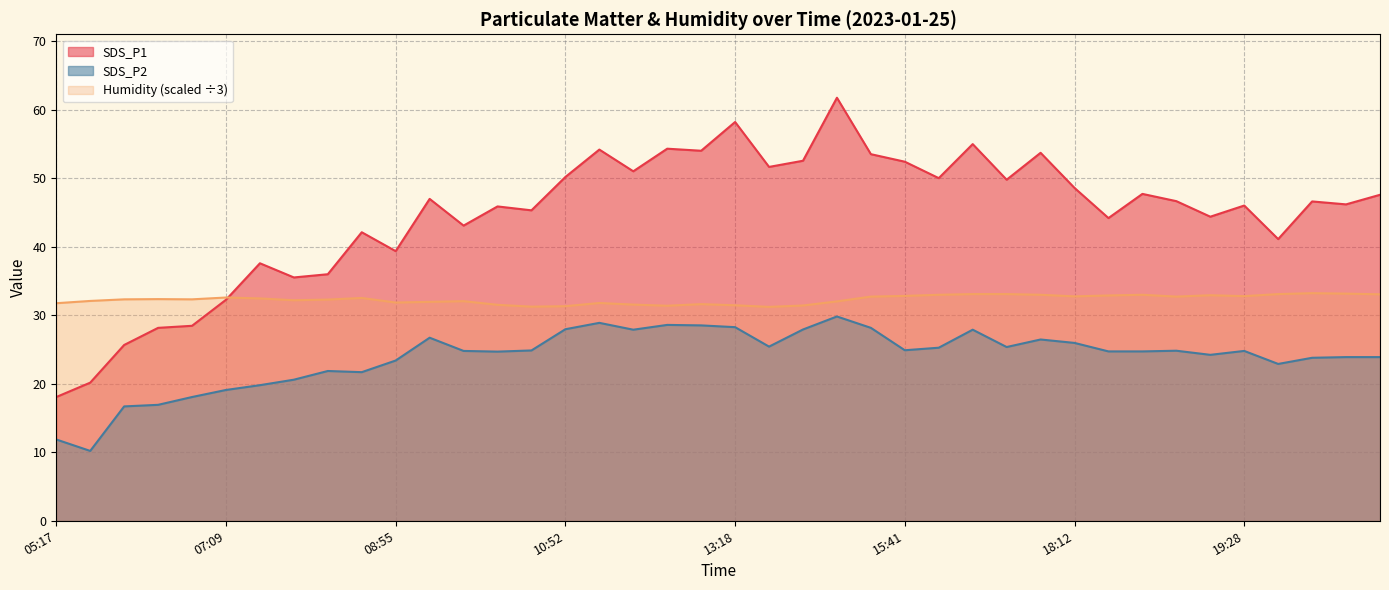

Which series has the largest range (max minus min)?

SDS_P1